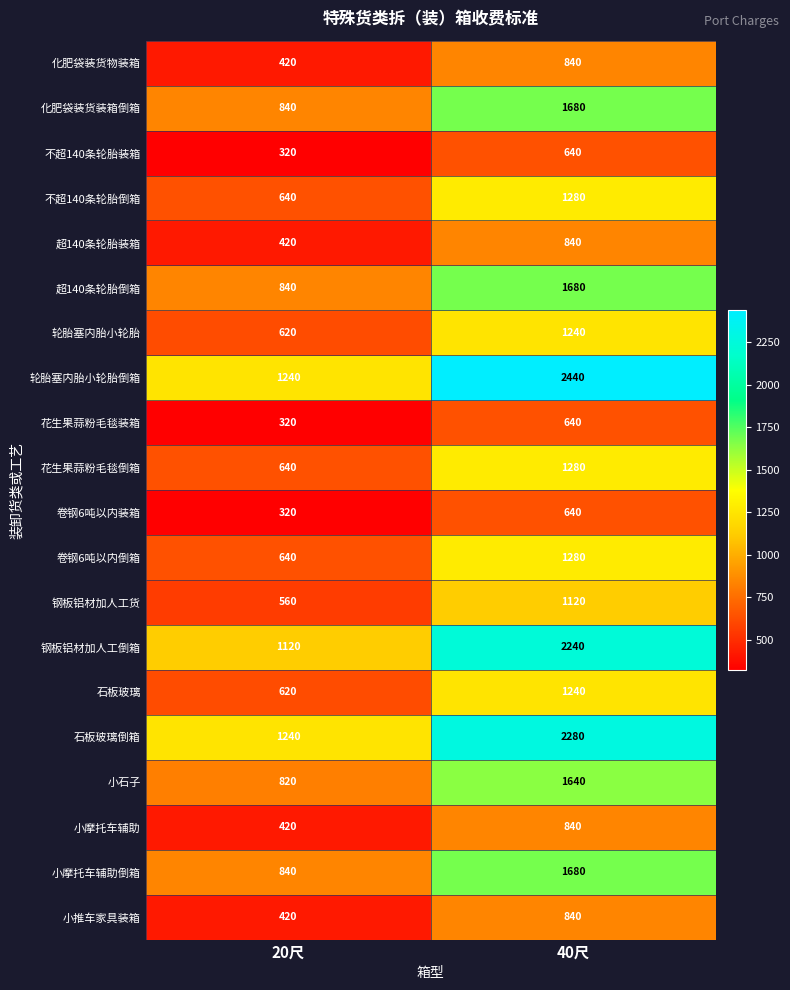

Where is 卷钢6吨以内装箱 nearest to the value 480?

20尺